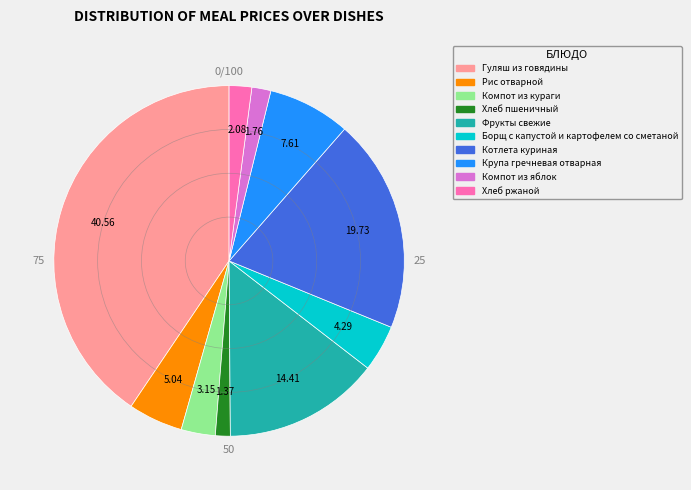

What is the largest slice in the pie chart?

Гуляш из говядины